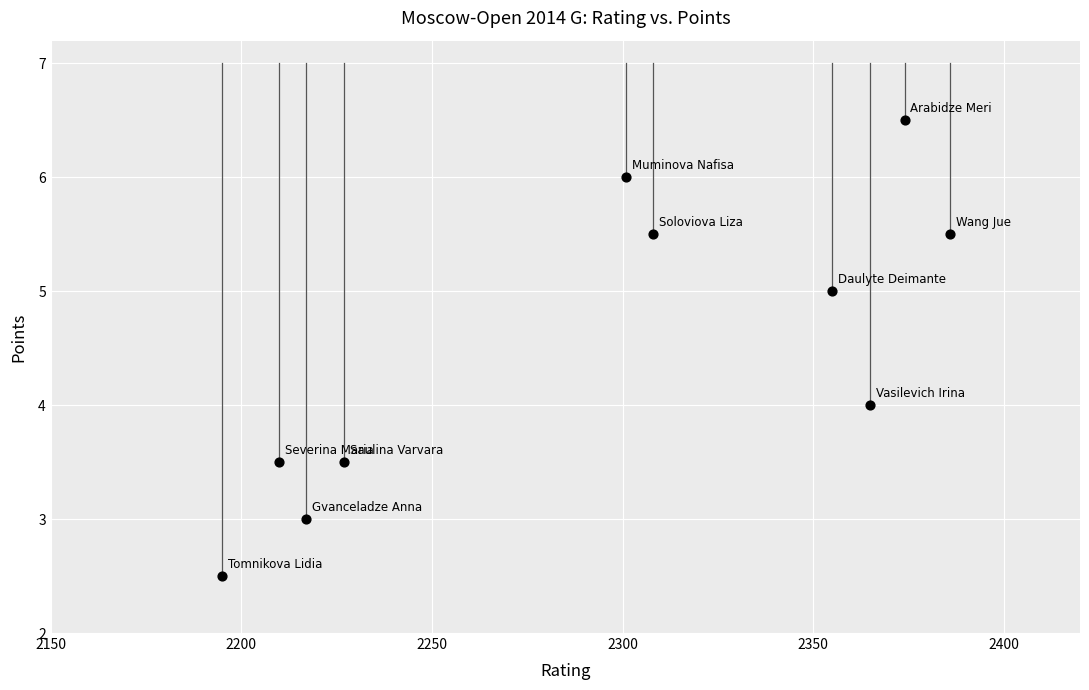

What is the range of X values (max minus min)?

191.0